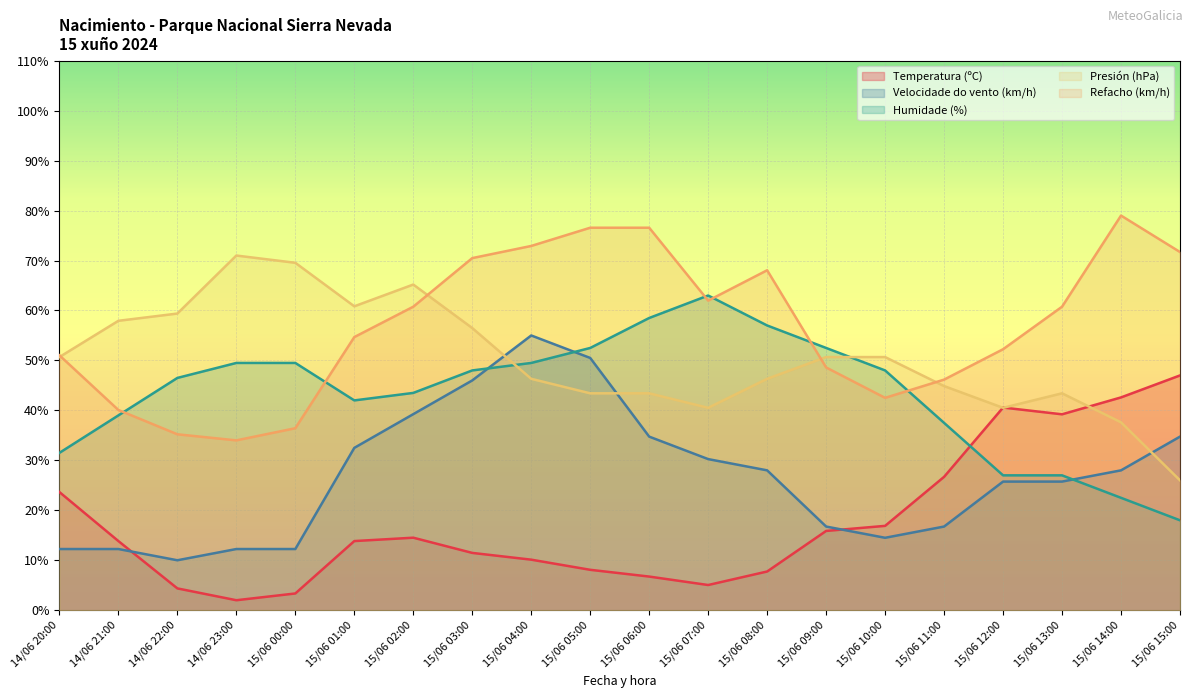

How many interior local peaks does the Humidade (%) series have?

1